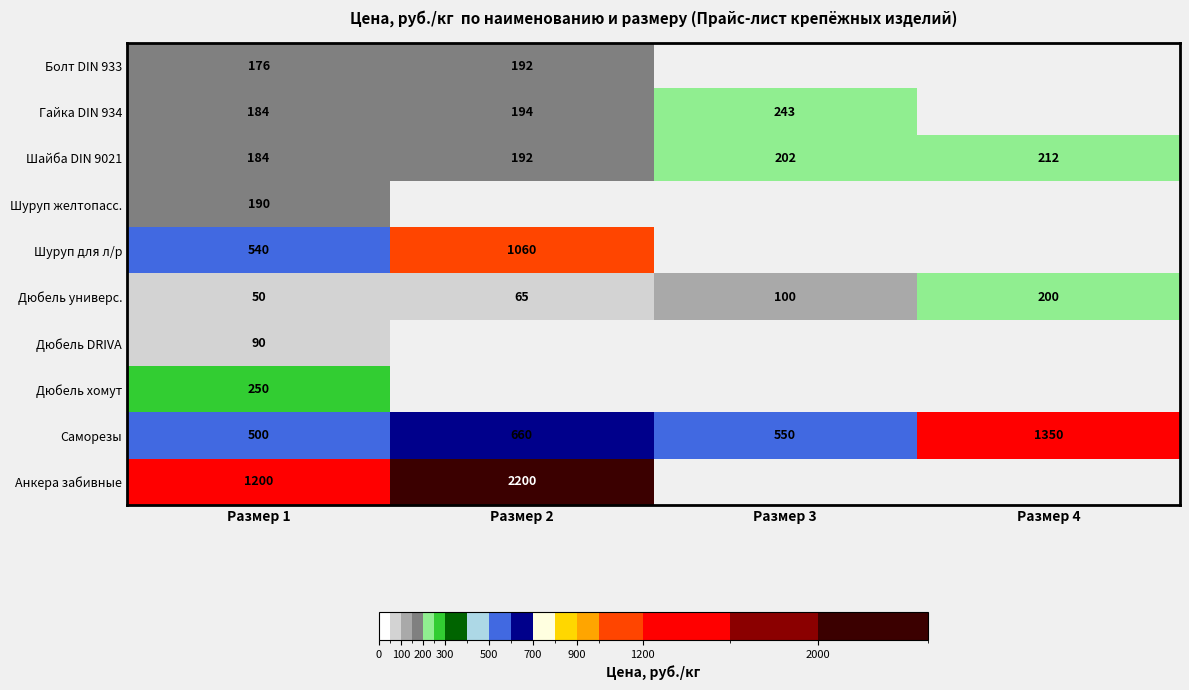

The Шуруп для л/р series shows 696 at Размер 2. True or false?

False